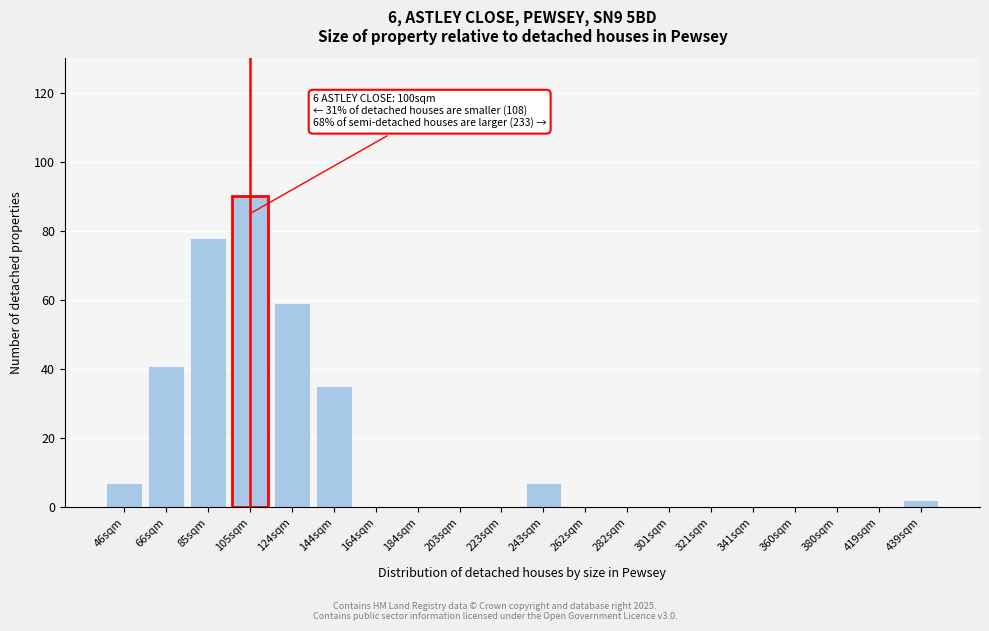

Reading right to left, transcribe all the data shown in this chart.

439sqm=2	419sqm=0	380sqm=0	360sqm=0	341sqm=0	321sqm=0	301sqm=0	282sqm=0	262sqm=0	243sqm=7	223sqm=0	203sqm=0	184sqm=0	164sqm=0	144sqm=35	124sqm=59	105sqm=90	85sqm=78	66sqm=41	46sqm=7